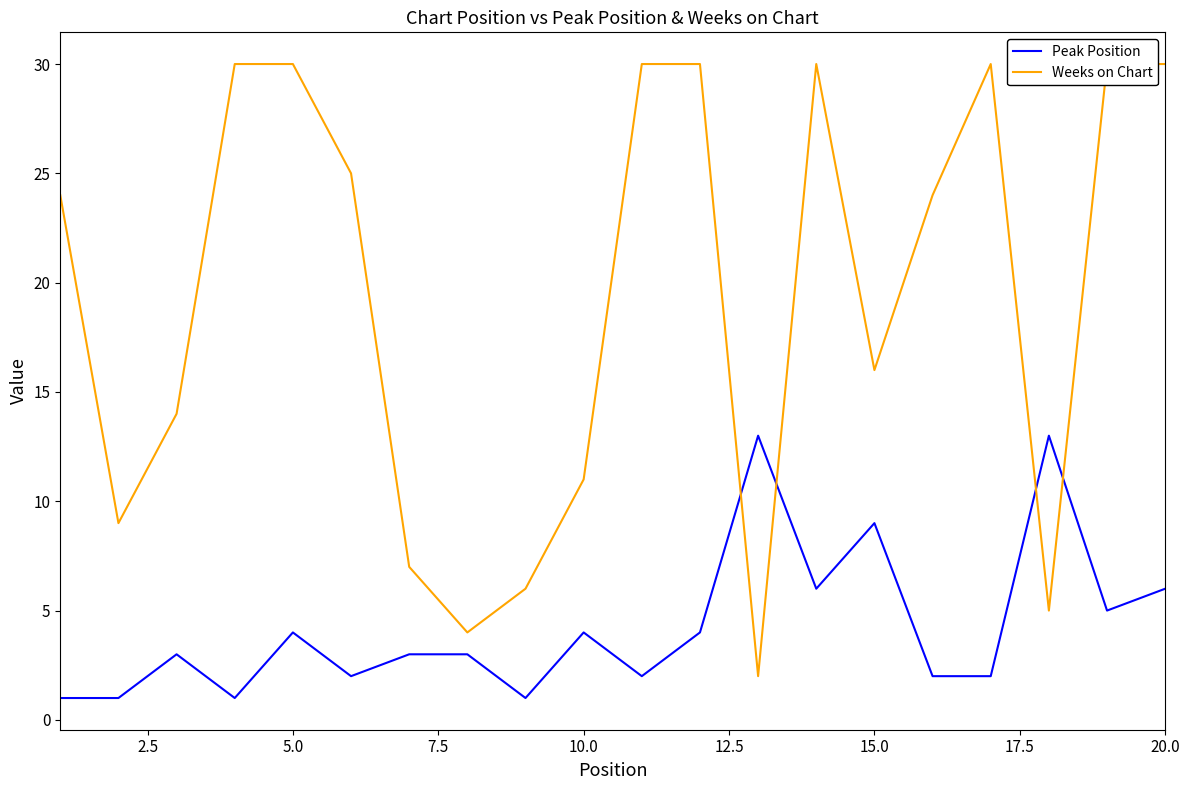

Is it true that Peak Position equals 1 at 2.5?

True